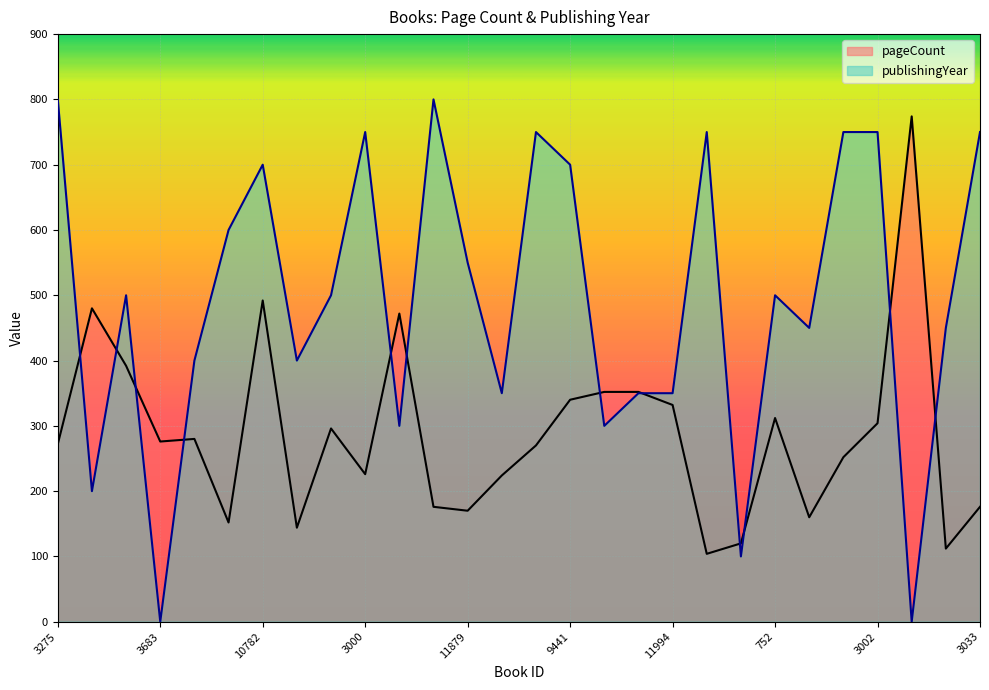

Which category has the highest value in the publishingYear series?

3275